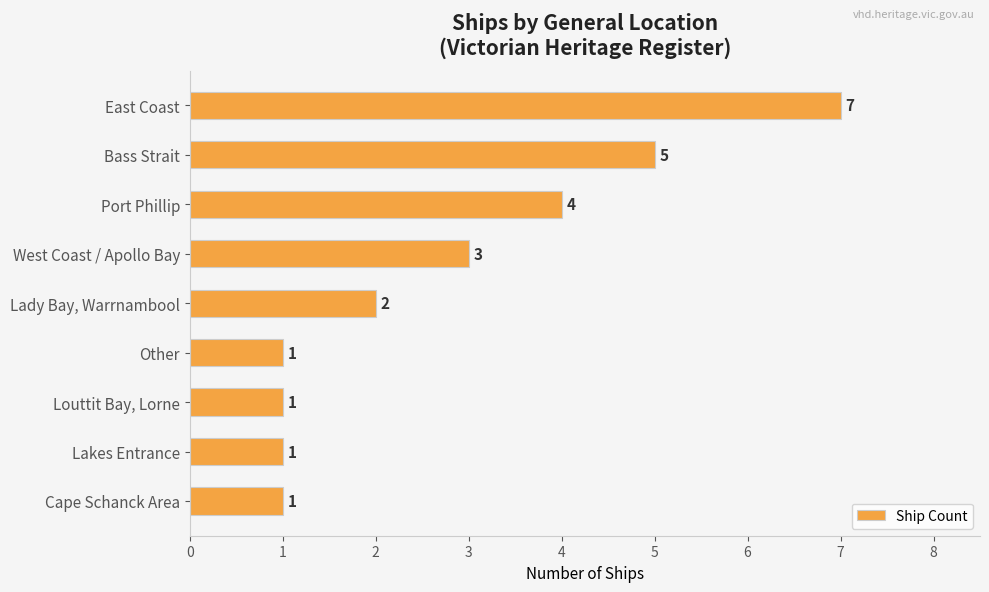

How many values are between 1 and 4?

7